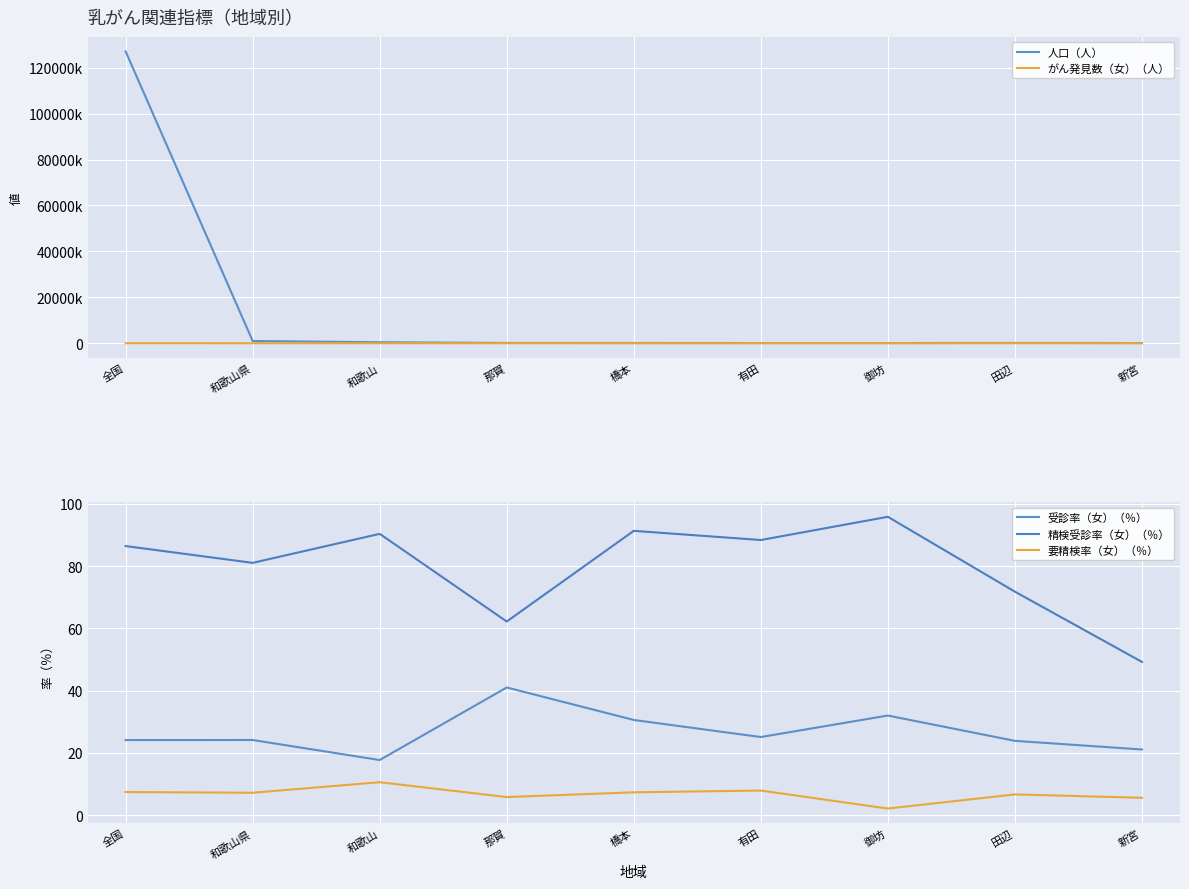

What is the difference between the highest and lowest values at 御坊?

63600.9